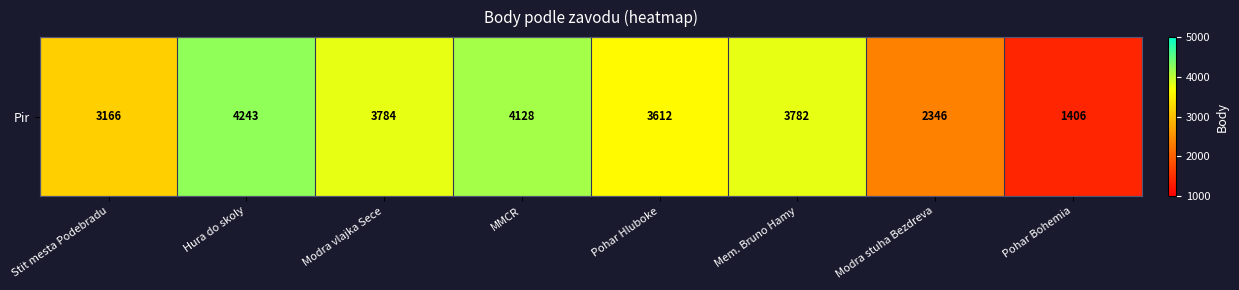

Between Stit mesta Podebradu and Modra vlajka Sece, which is larger?

Modra vlajka Sece